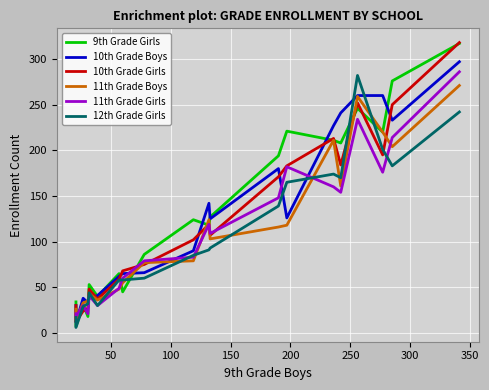

What is the average value of the 11th Grade Girls series?

111